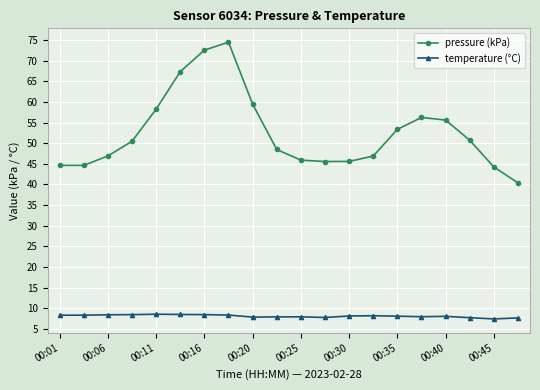

Does the chart have visible grid lines?

Yes